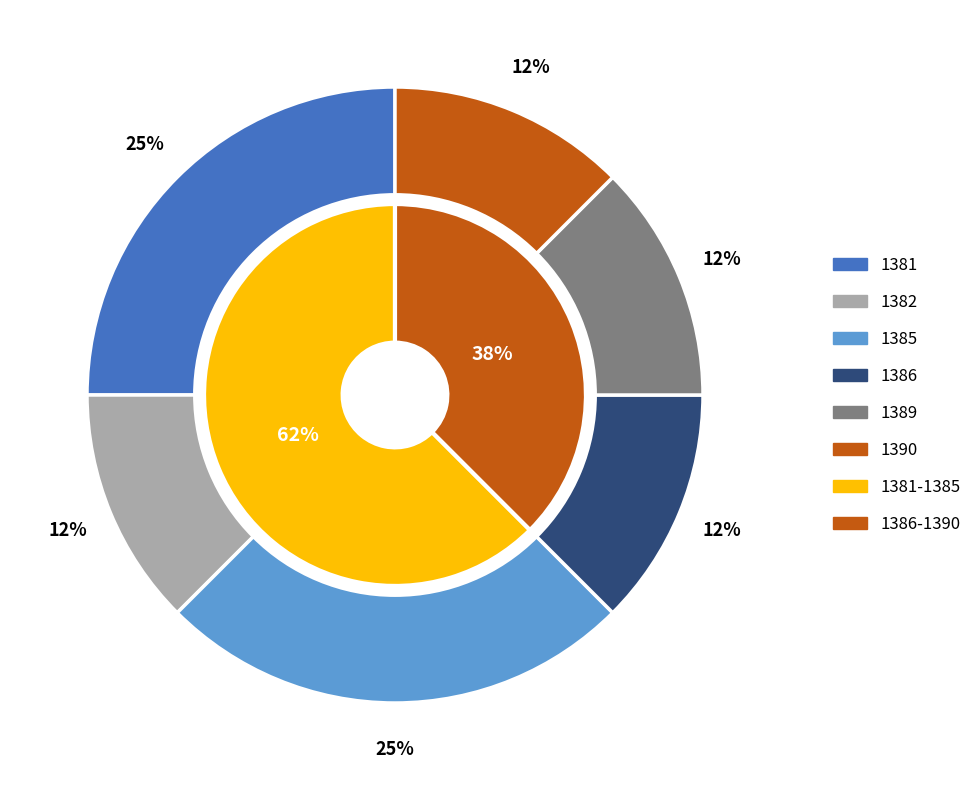

Count the number of slices in the pie.

6